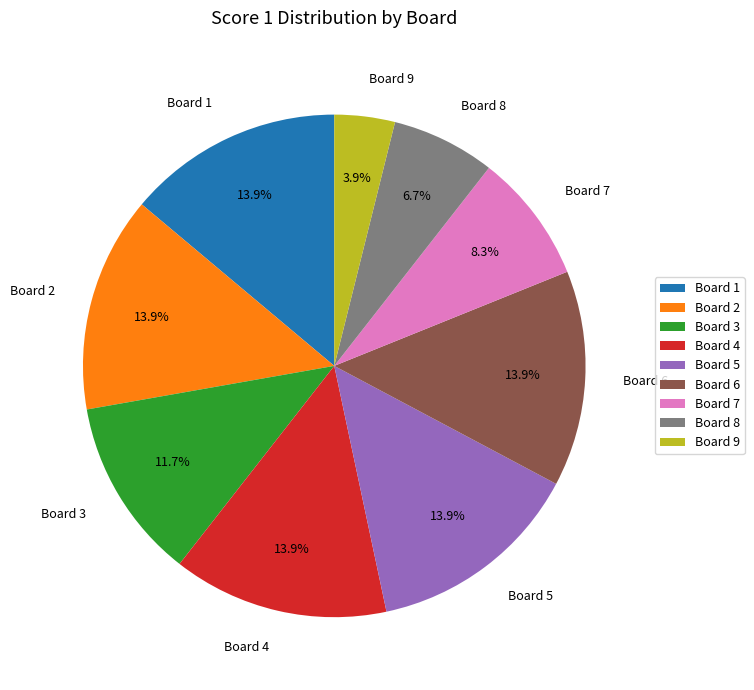

To the nearest percent, what percentage of the pie is Board 3?

12%